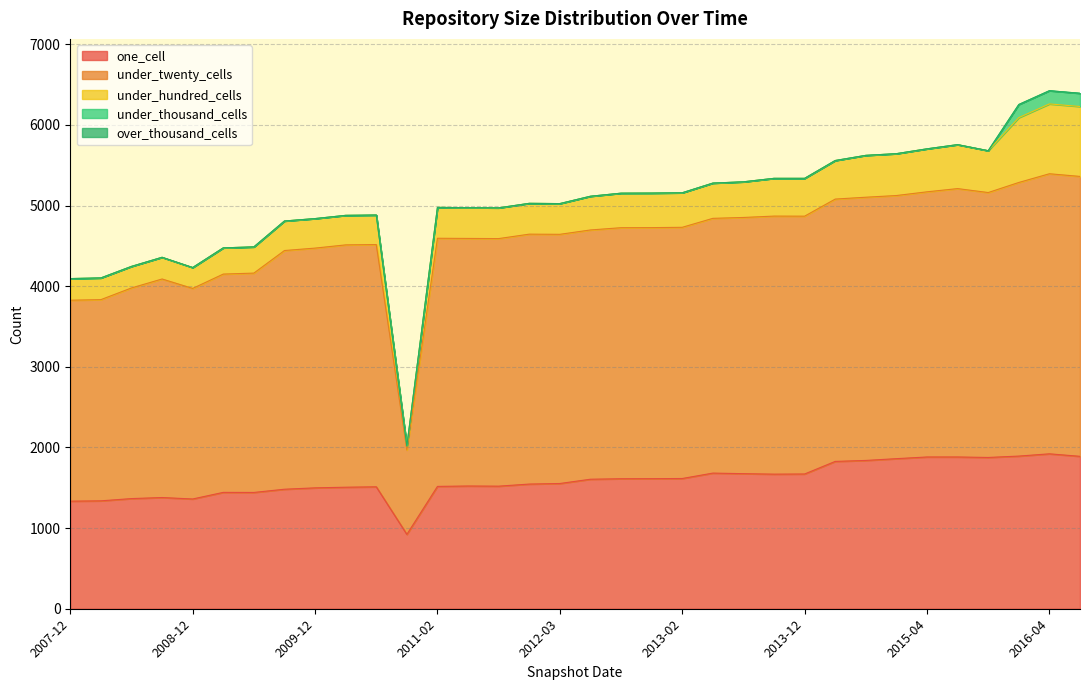

Reading left to right, what are all the values shown in this chart?

one_cell: 2012-01-18=1546	2015-01-19=1861	2015-04-09=1882	2016-01-04=1893	2016-07-04=1890	2016-04-05=1921	2011-06-10=1522	2008-10-10=1379	2008-04-01=1338	2010-07-26=1512	2011-02-21=1517	2010-11-17=922	2013-07-09=1675	2007-12-19=1334	2011-09-05=1520	2008-06-27=1366	2015-10-01=1876	2012-10-31=1612	2012-12-11=1613	2008-12-17=1361	2014-03-28=1827	2014-09-08=1839	2015-07-03=1882	2012-07-13=1606	2009-09-25=1482	2009-04-06=1443	2013-02-20=1615	2013-09-10=1669	2012-03-26=1553	2010-04-01=1507	2009-12-16=1499	2009-06-17=1442	2013-12-20=1671	2013-05-21=1682
under_twenty_cells: 2012-01-18=3099	2015-01-19=3263	2015-04-09=3288	2016-01-04=3393	2016-07-04=3471	2016-04-05=3473	2011-06-10=3070	2008-10-10=2710	2008-04-01=2495	2010-07-26=3004	2011-02-21=3077	2010-11-17=1047	2013-07-09=3177	2007-12-19=2492	2011-09-05=3070	2008-06-27=2612	2015-10-01=3285	2012-10-31=3113	2012-12-11=3113	2008-12-17=2611	2014-03-28=3253	2014-09-08=3264	2015-07-03=3328	2012-07-13=3091	2009-09-25=2960	2009-04-06=2707	2013-02-20=3115	2013-09-10=3200	2012-03-26=3090	2010-04-01=3005	2009-12-16=2973	2009-06-17=2720	2013-12-20=3197	2013-05-21=3159
under_hundred_cells: 2012-01-18=382	2015-01-19=519	2015-04-09=533	2016-01-04=804	2016-07-04=867	2016-04-05=866	2011-06-10=381	2008-10-10=269	2008-04-01=269	2010-07-26=366	2011-02-21=383	2010-11-17=49	2013-07-09=442	2007-12-19=268	2011-09-05=381	2008-06-27=267	2015-10-01=519	2012-10-31=428	2012-12-11=428	2008-12-17=259	2014-03-28=478	2014-09-08=519	2015-07-03=545	2012-07-13=418	2009-09-25=366	2009-04-06=325	2013-02-20=428	2013-09-10=468	2012-03-26=381	2010-04-01=366	2009-12-16=366	2009-06-17=325	2013-12-20=469	2013-05-21=437
under_thousand_cells: 2012-01-18=0	2015-01-19=0	2015-04-09=0	2016-01-04=163	2016-07-04=164	2016-04-05=164	2011-06-10=0	2008-10-10=0	2008-04-01=0	2010-07-26=0	2011-02-21=0	2010-11-17=0	2013-07-09=0	2007-12-19=0	2011-09-05=0	2008-06-27=0	2015-10-01=0	2012-10-31=0	2012-12-11=0	2008-12-17=0	2014-03-28=0	2014-09-08=0	2015-07-03=0	2012-07-13=0	2009-09-25=0	2009-04-06=0	2013-02-20=0	2013-09-10=0	2012-03-26=0	2010-04-01=0	2009-12-16=0	2009-06-17=0	2013-12-20=0	2013-05-21=0
over_thousand_cells: 2012-01-18=0	2015-01-19=0	2015-04-09=0	2016-01-04=0	2016-07-04=0	2016-04-05=0	2011-06-10=0	2008-10-10=0	2008-04-01=0	2010-07-26=0	2011-02-21=0	2010-11-17=0	2013-07-09=0	2007-12-19=0	2011-09-05=0	2008-06-27=0	2015-10-01=0	2012-10-31=0	2012-12-11=0	2008-12-17=0	2014-03-28=0	2014-09-08=0	2015-07-03=0	2012-07-13=0	2009-09-25=0	2009-04-06=0	2013-02-20=0	2013-09-10=0	2012-03-26=0	2010-04-01=0	2009-12-16=0	2009-06-17=0	2013-12-20=0	2013-05-21=0